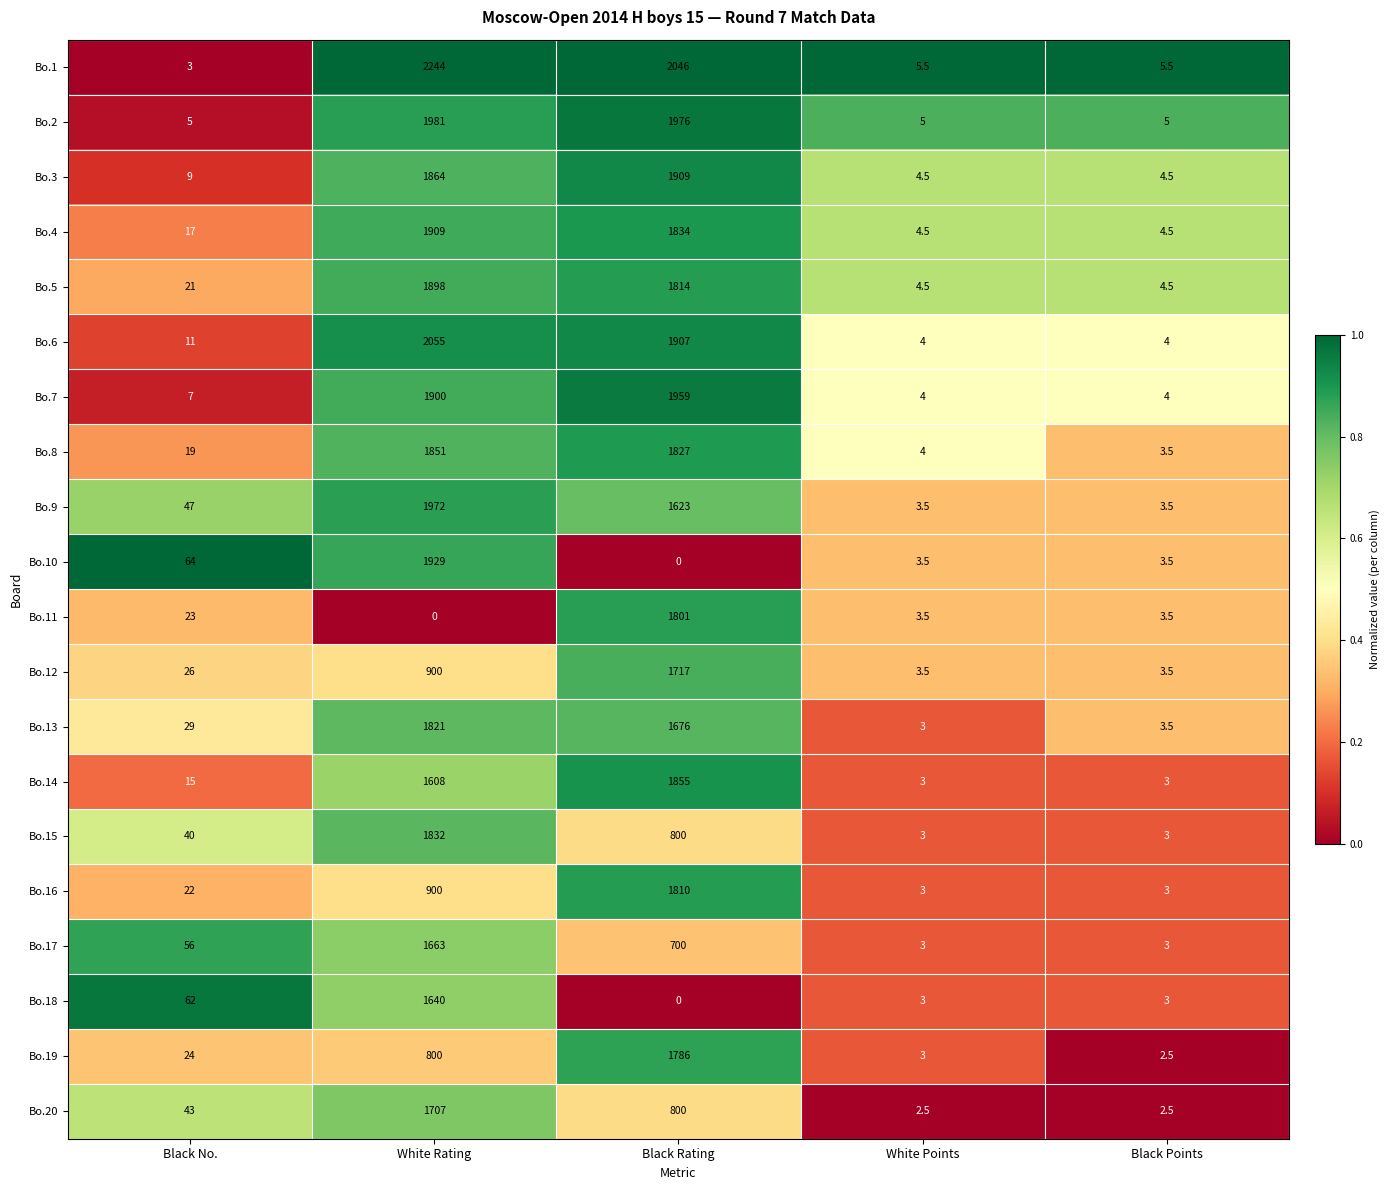

What is the difference between the maximum and minimum values in the Bo.2 series?

1976.0